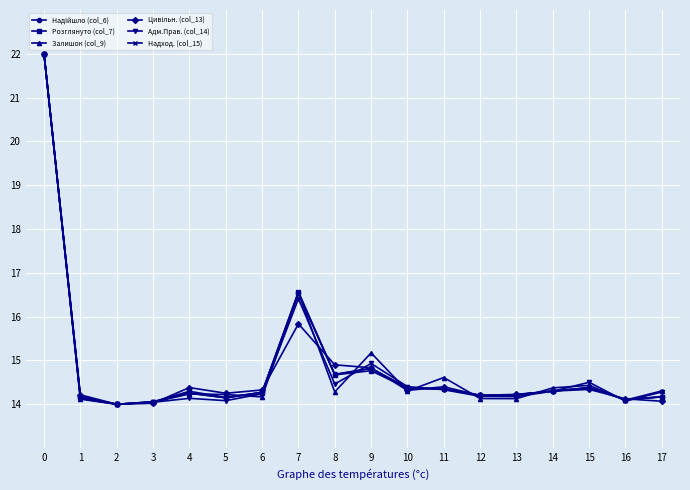

In Залишок (col_9), how many points are lower than both neighbors (excluding endpoints)?

6